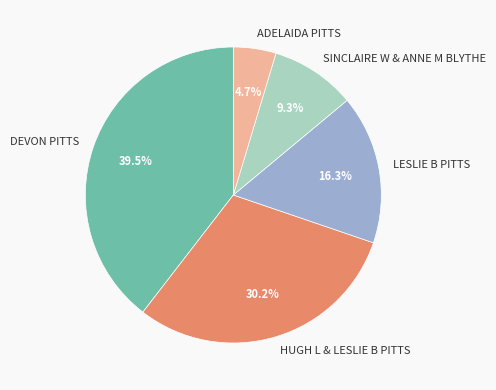

Count the number of slices in the pie.

5